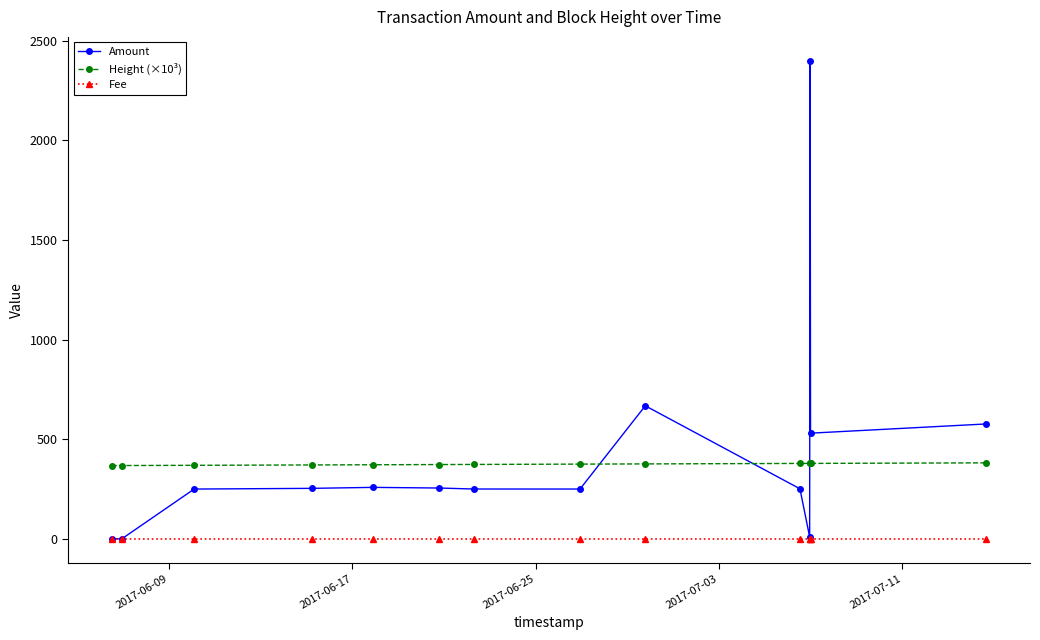

True or false: Amount has more than 1 points higher than both neighbors.

True